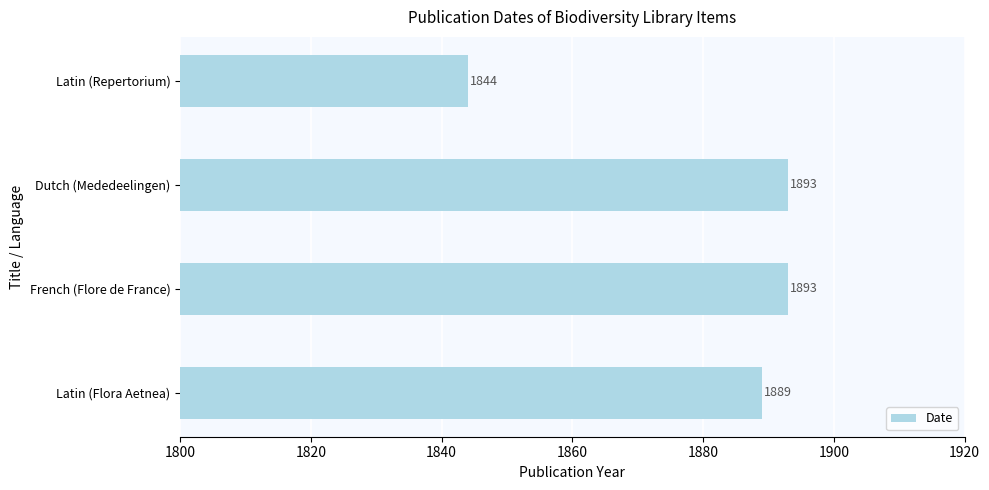

Does the chart contain stacked bars?

No